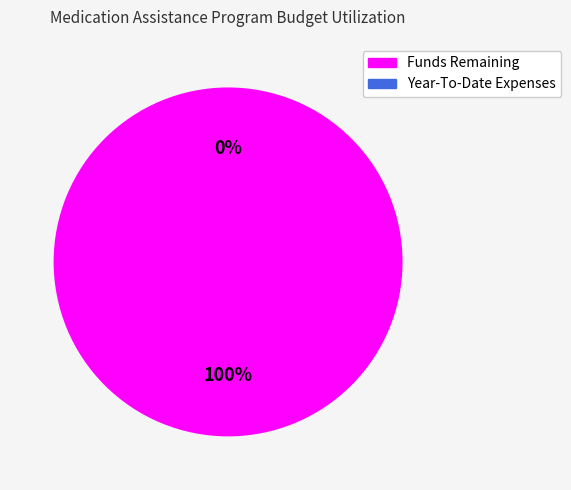

Which slice is the smallest?

Year-To-Date Expenses